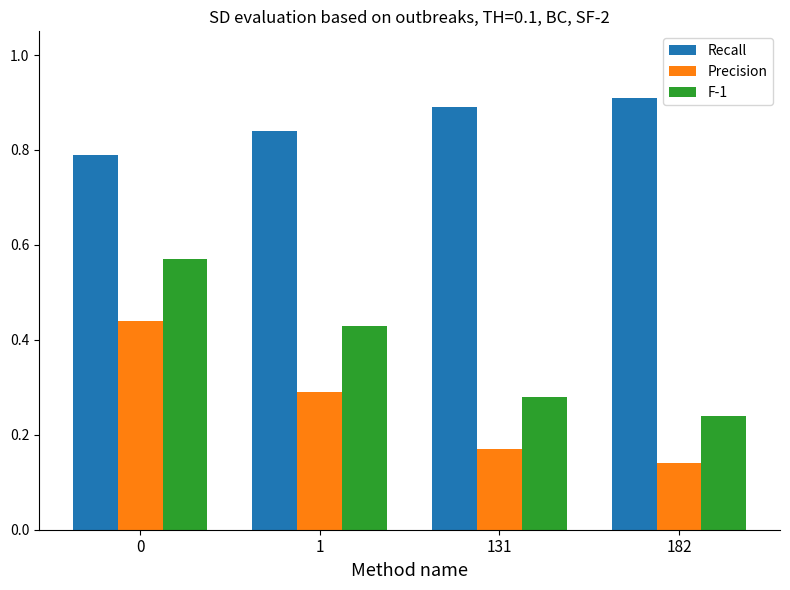

Is the value of Precision at 0 greater than the value of Recall at 0?

No